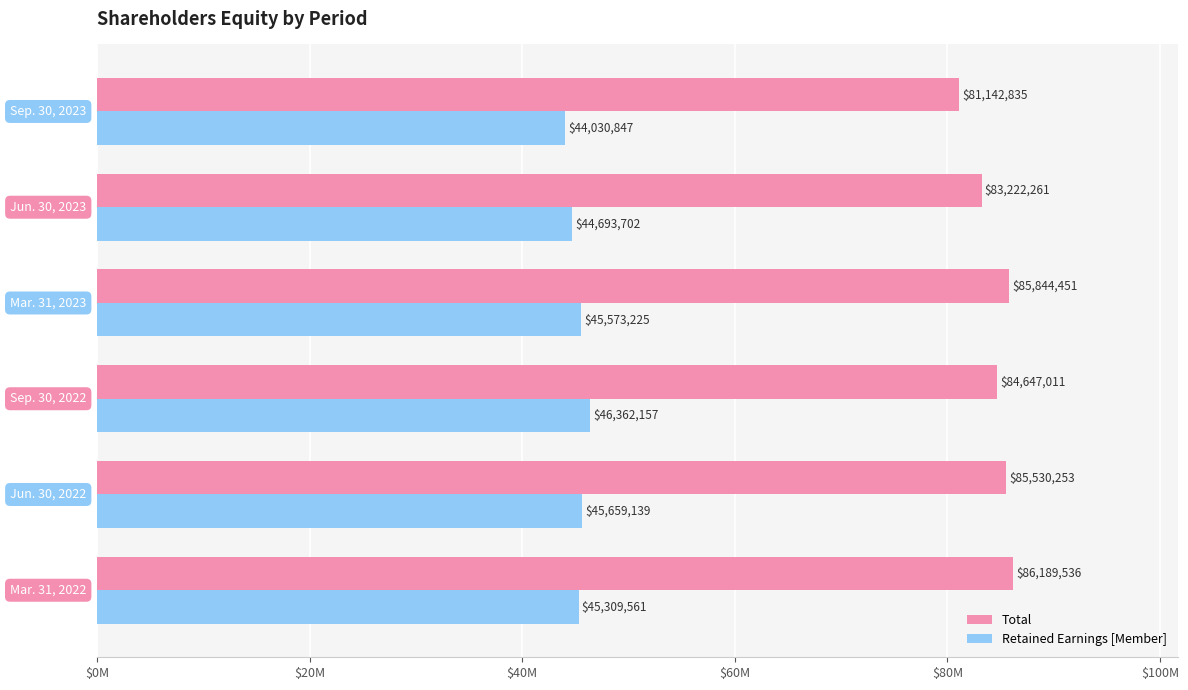

List the series in order of their overall mean, lowest first.

Retained Earnings [Member], Total